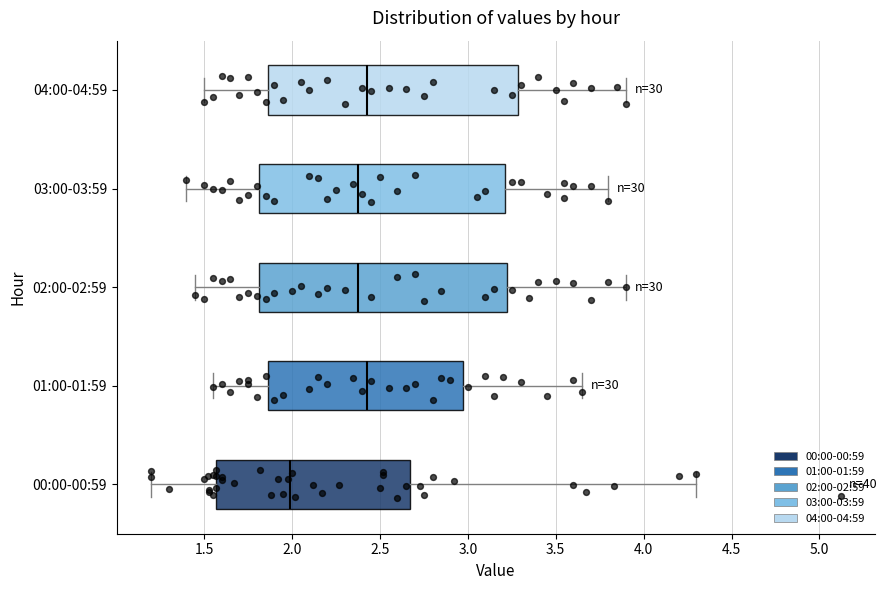

Which box's median line is the furthest to the left?

00:00-00:59